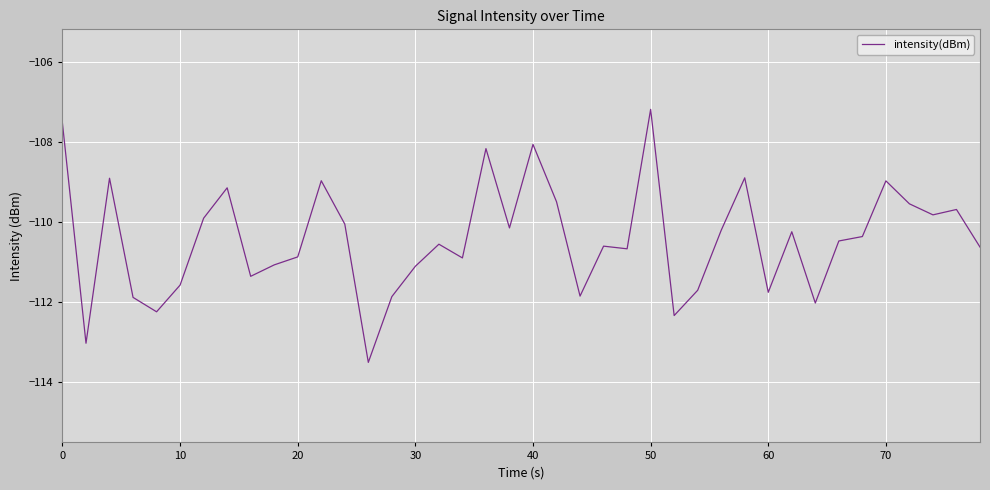

What is the minimum value shown in the chart?

-113.5